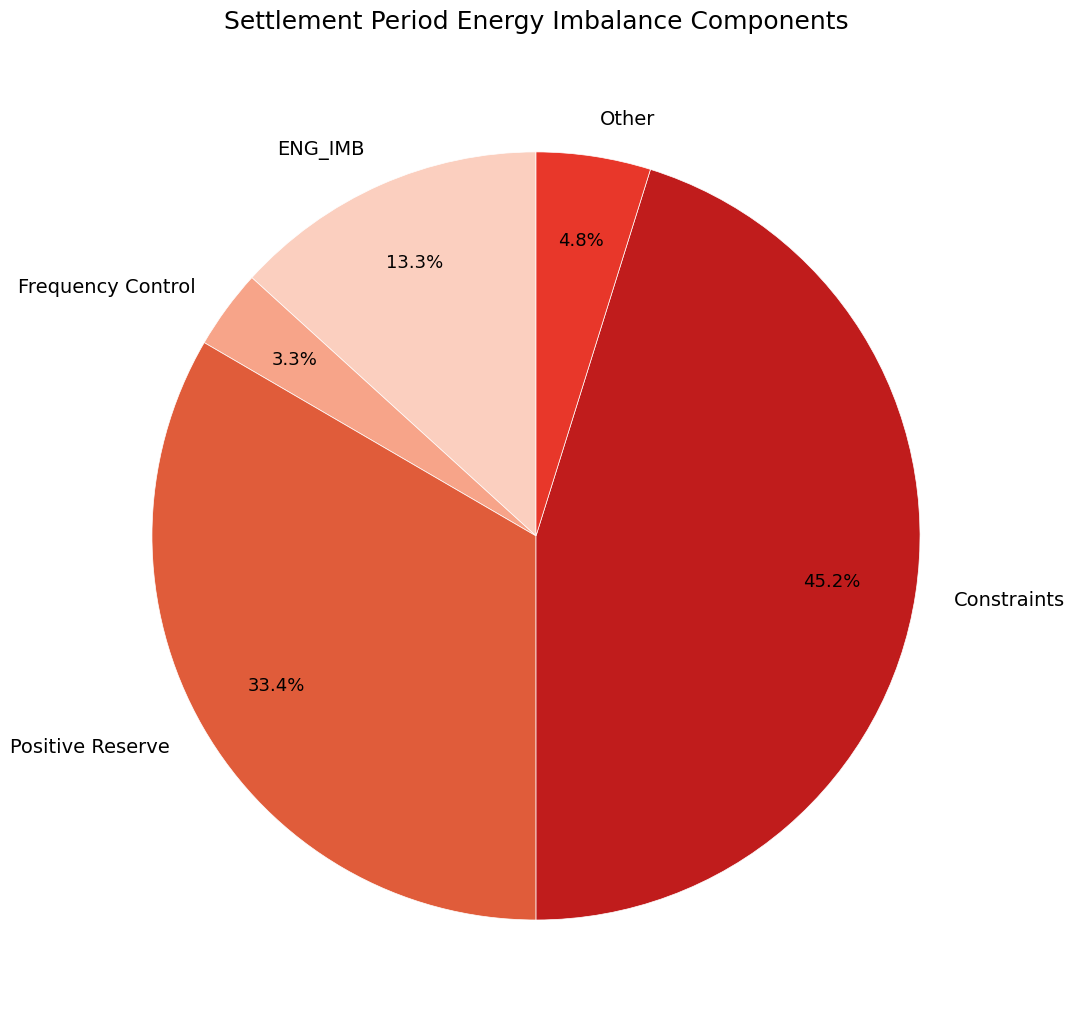

How many segments does this pie chart have?

5